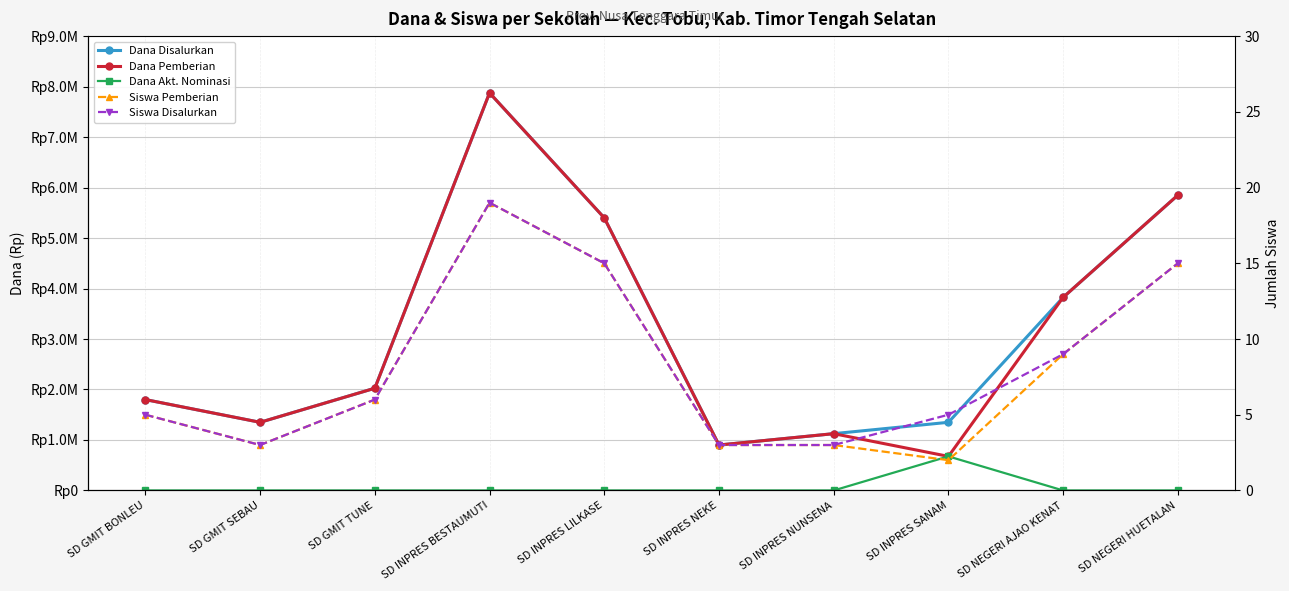

Reading left to right, what are all the values shown in this chart?

Dana Disalurkan: 1800000	1350000	2025000	7875000	5400000	900000	1125000	1350000	3825000	5850000
Dana Pemberian: 1800000	1350000	2025000	7875000	5400000	900000	1125000	675000	3825000	5850000
Dana Akt. Nominasi: 0	0	0	0	0	0	0	675000	0	0
Siswa Pemberian: 5	3	6	19	15	3	3	2	9	15
Siswa Disalurkan: 5	3	6	19	15	3	3	5	9	15